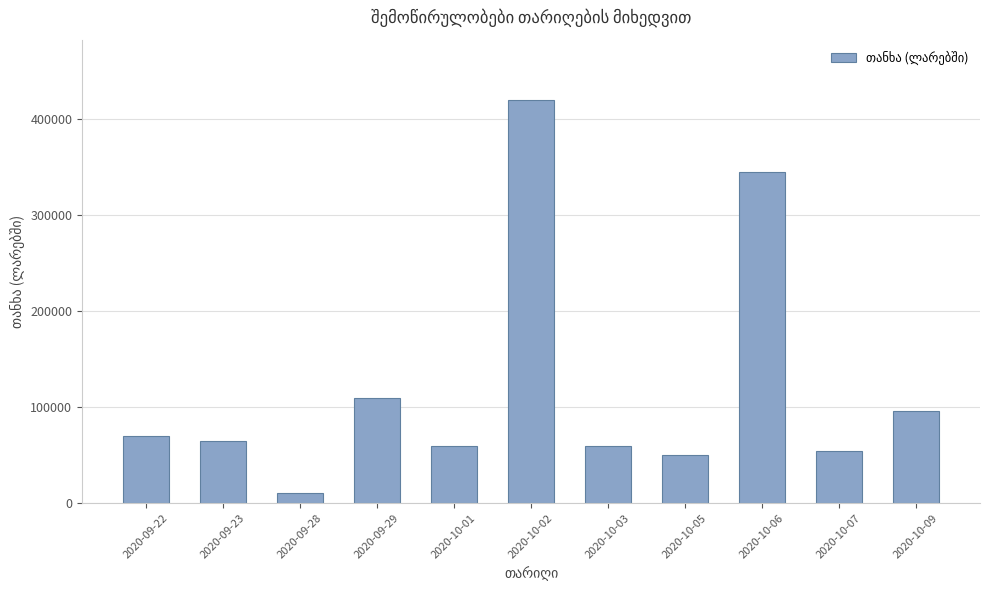

Reading left to right, what are all the values shown in this chart?

2020-09-22=70000	2020-09-23=65000	2020-09-28=10000	2020-09-29=110000	2020-10-01=60000	2020-10-02=419990	2020-10-03=60000	2020-10-05=49990	2020-10-06=344645	2020-10-07=54680	2020-10-09=96000